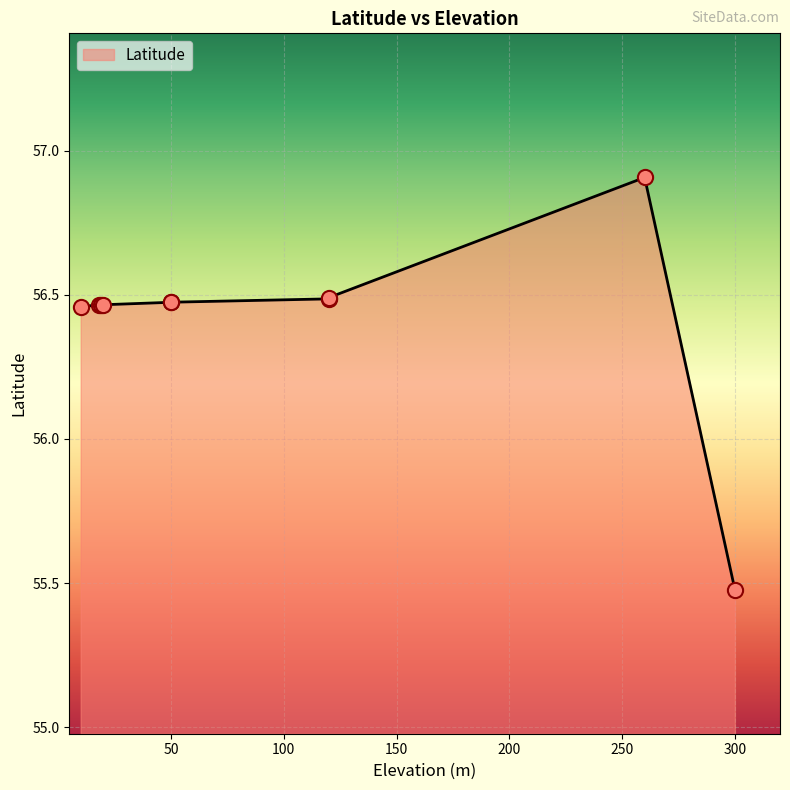

Between 18 and 50, which is larger?

50